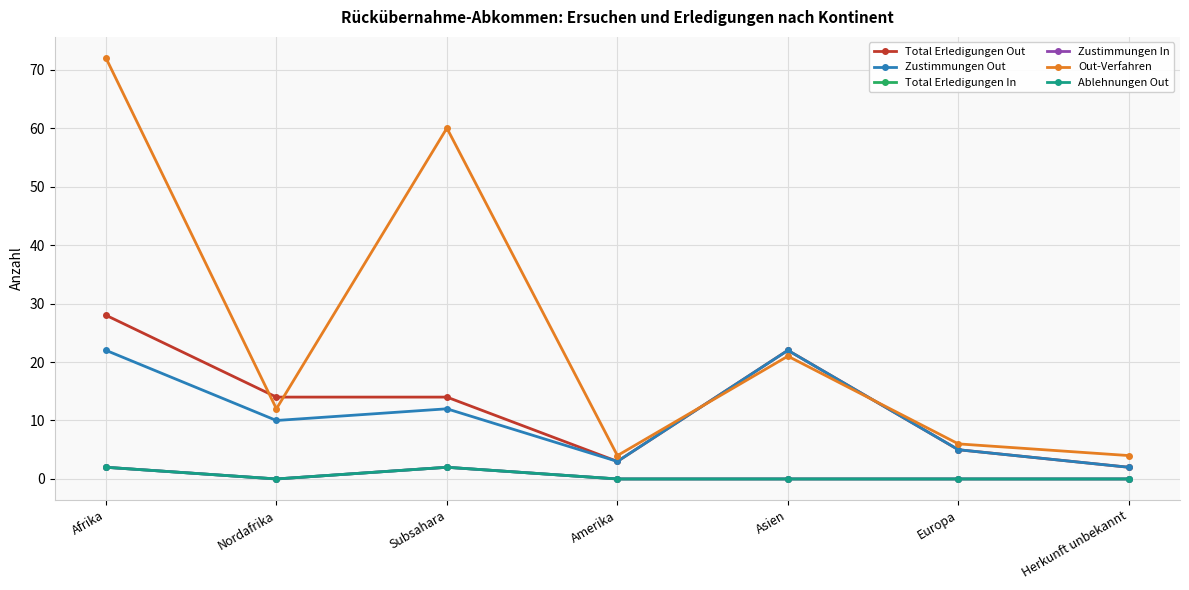

At how many categories does at least one series exceed 12?

4